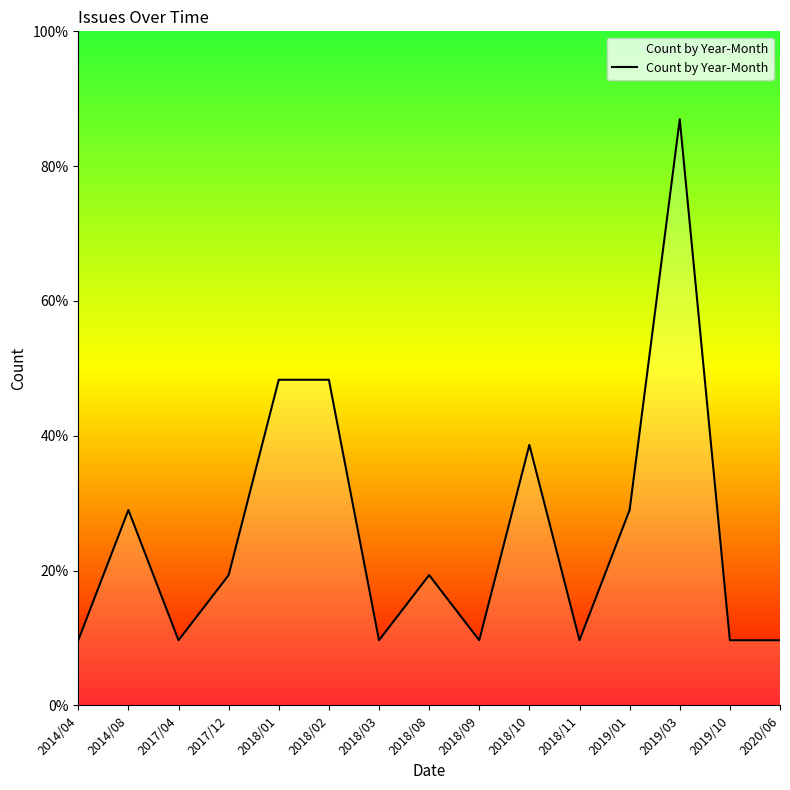

Between 2017/12 and 2018/09, which is larger?

2017/12